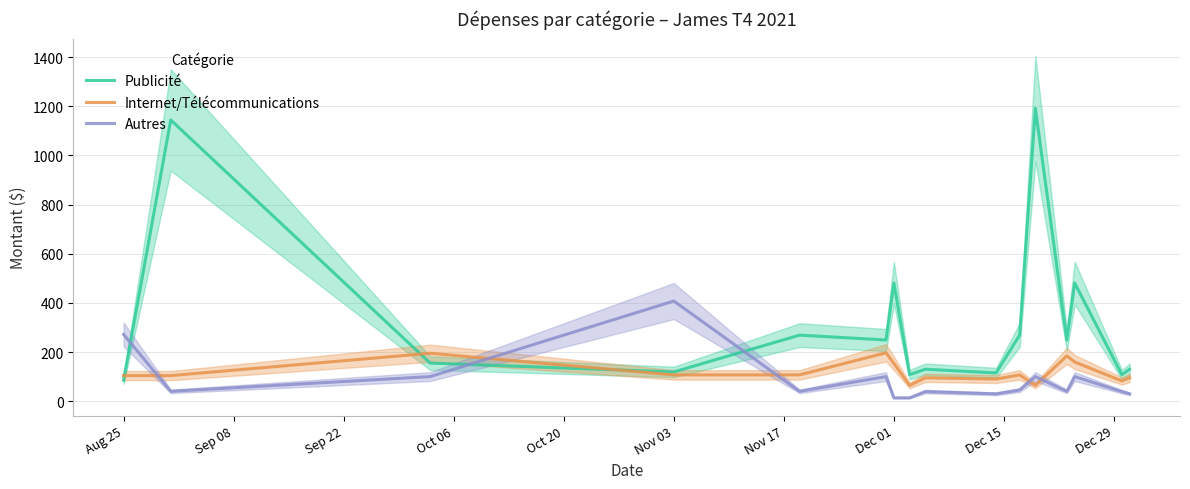

Is this an area chart (filled region under the line)?

No